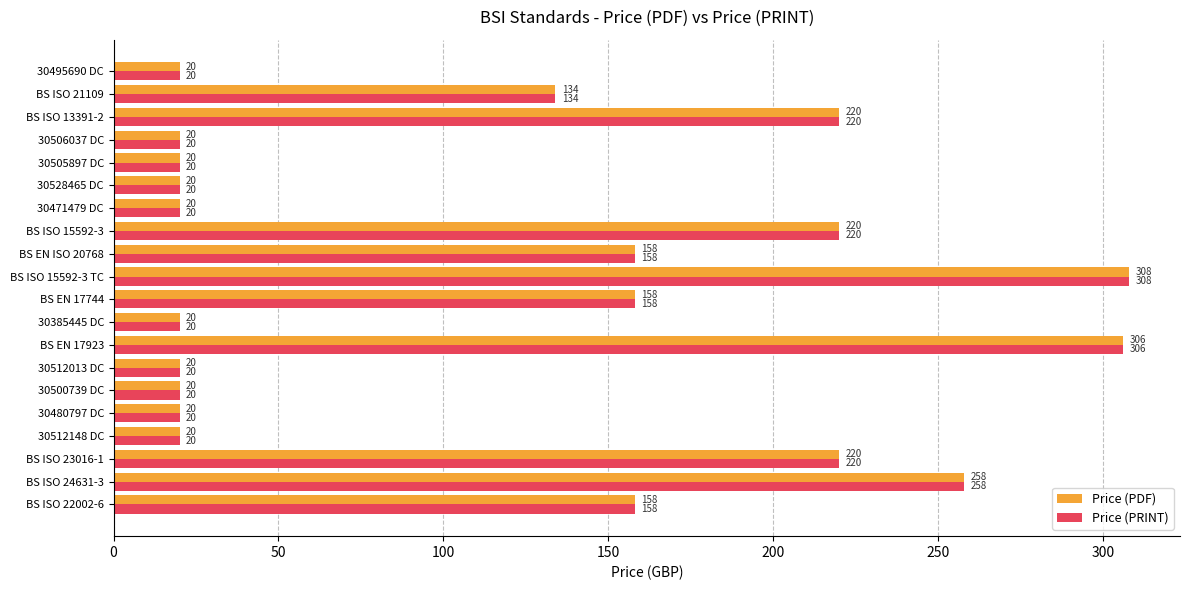

What is the difference between the Price (PDF) values at BS ISO 24631-3 and BS ISO 22002-6?

100